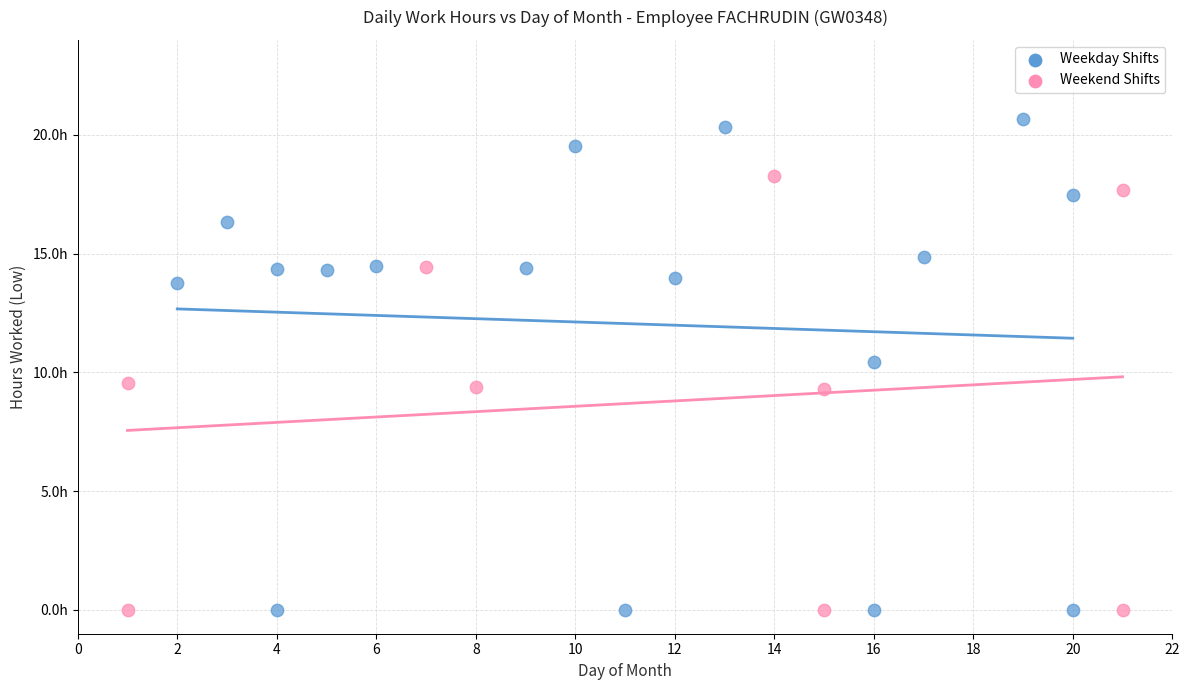

Which series reaches the maximum Y coordinate?

Weekday Shifts